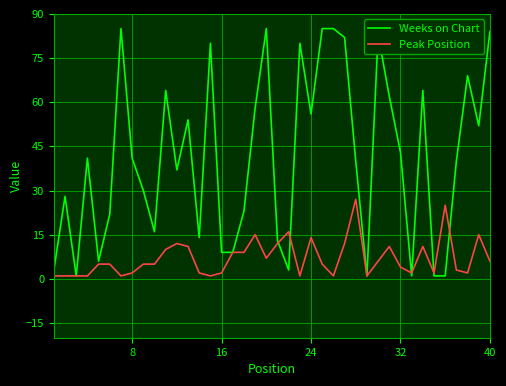

List the series in order of their peak value, highest first.

Weeks on Chart, Peak Position